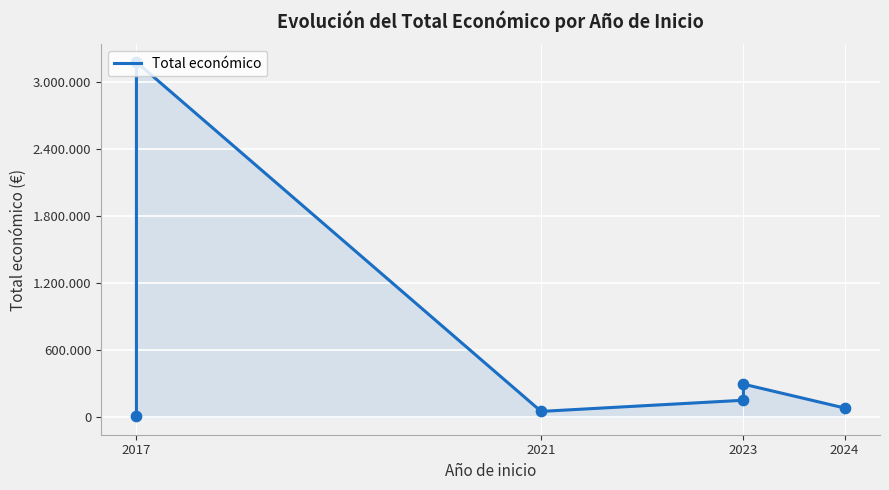

What is the change in value from 2023 to 2024?

-213726